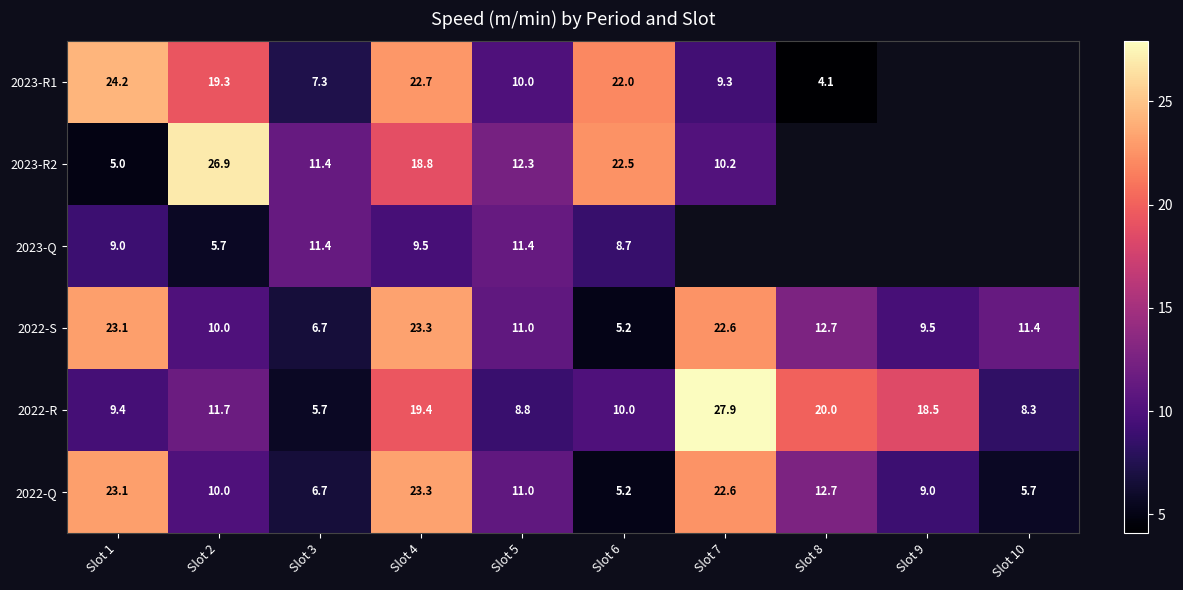

At which category does the chart reach its peak across all series?

Slot 7